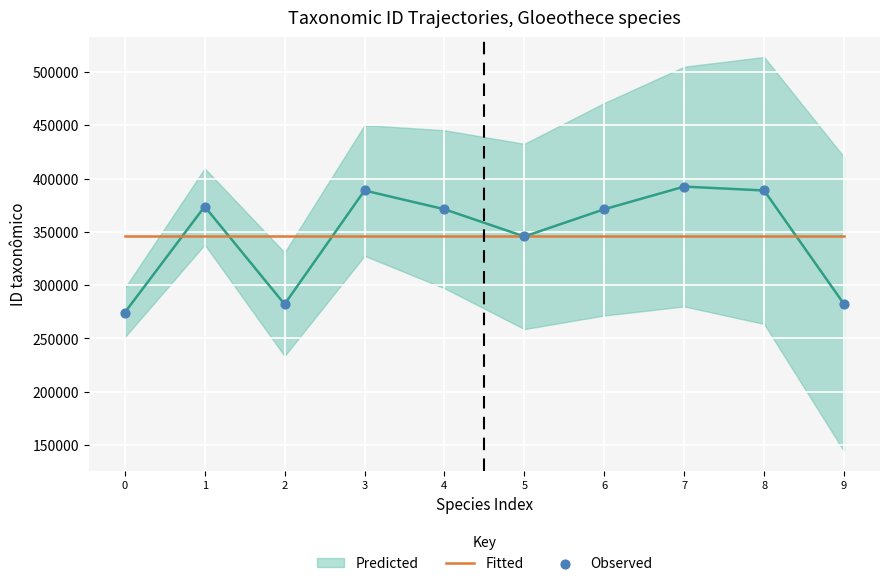

At which category is the sum across all series the highest?

7